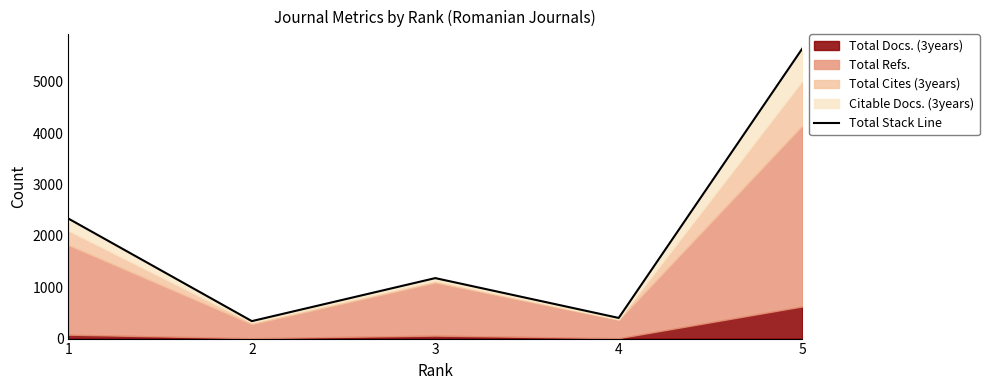

How many lines are shown in the chart?

1